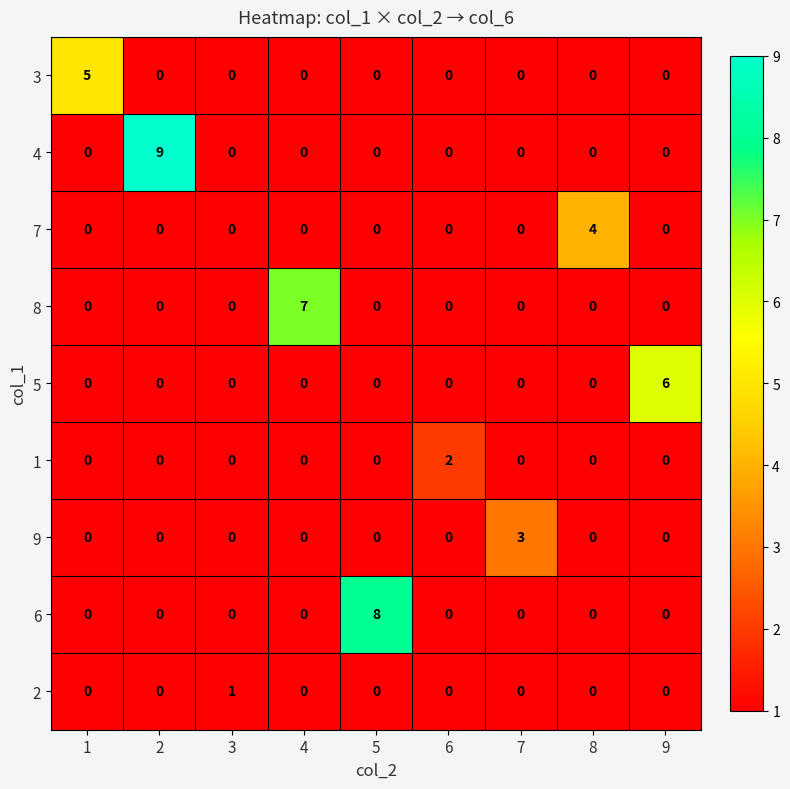

At which category is the sum across all series the highest?

2